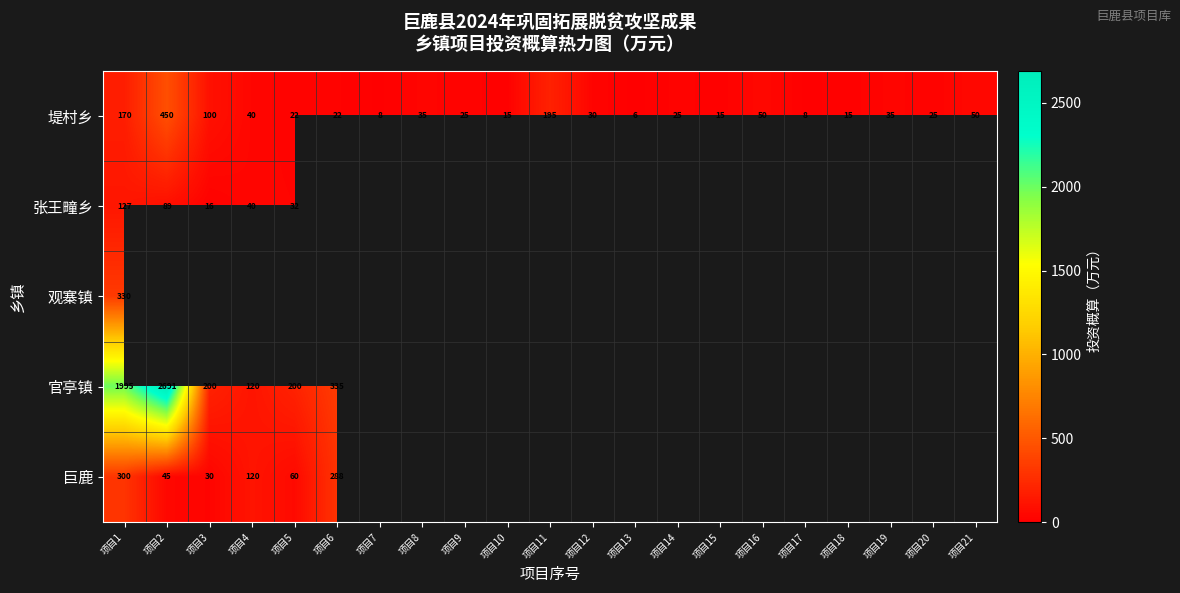

Rank the series at 项目1 from highest to lowest value.

官亭镇, 观寨镇, 巨鹿, 堤村乡, 张王疃乡